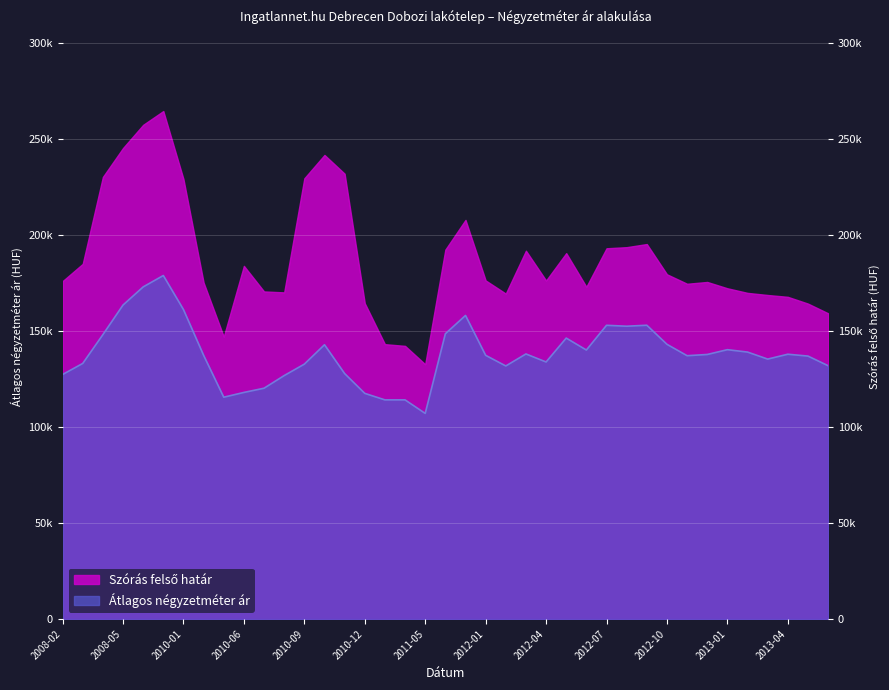

Is the value of Átlagos négyzetméter ár at 2010-08 greater than the value of Szórás felső határ at 2013-01?

No